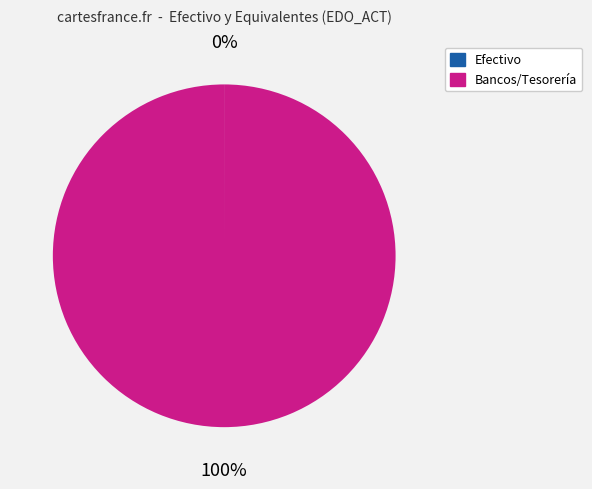

Does any single category account for the majority?

Yes